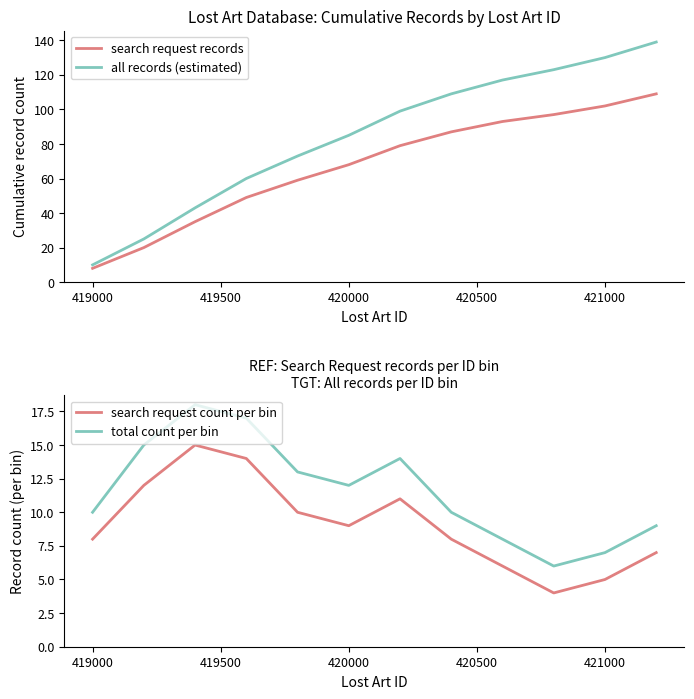

At how many categories does at least one series exceed 71?

8